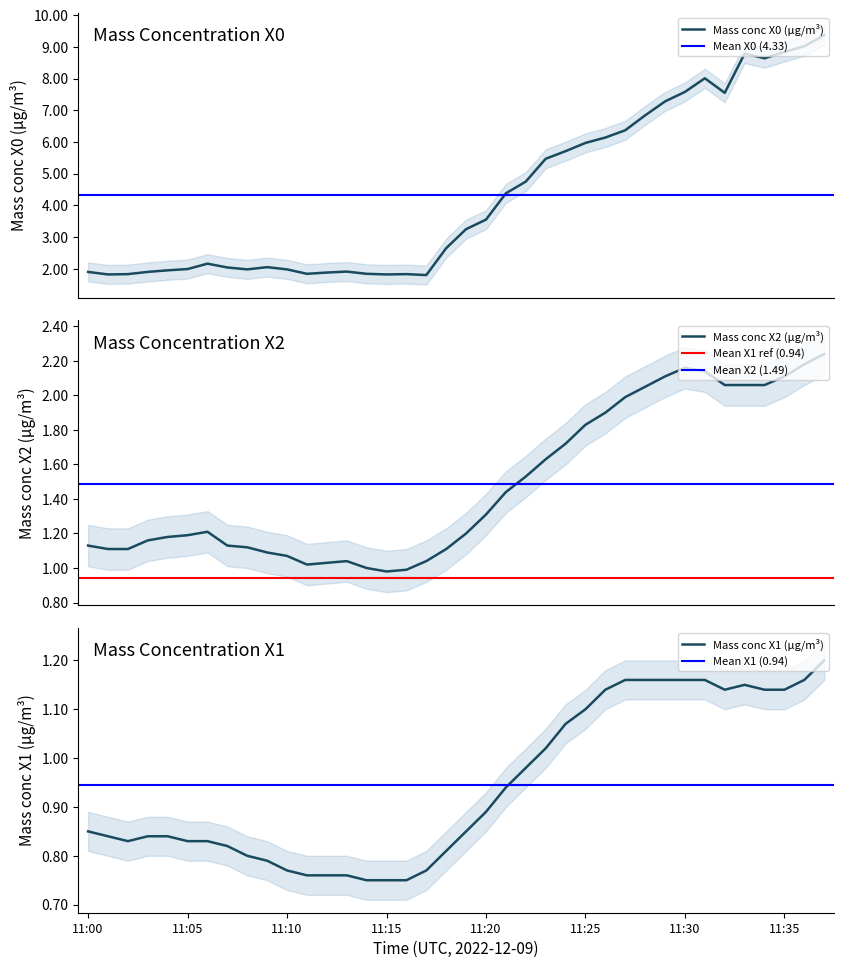

Rank the series by their maximum value, from highest to lowest.

Mass conc X0 (μg/m³), Mass conc X2 (μg/m³), Mass conc X1 (μg/m³)